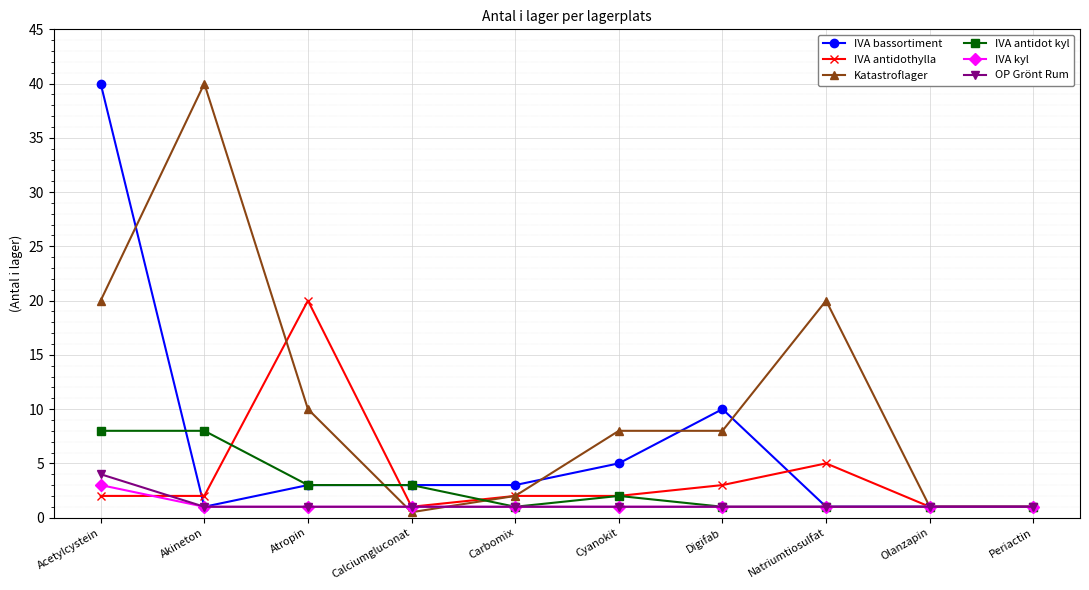

What is the difference between the maximum and minimum values in the IVA antidothylla series?

19.0